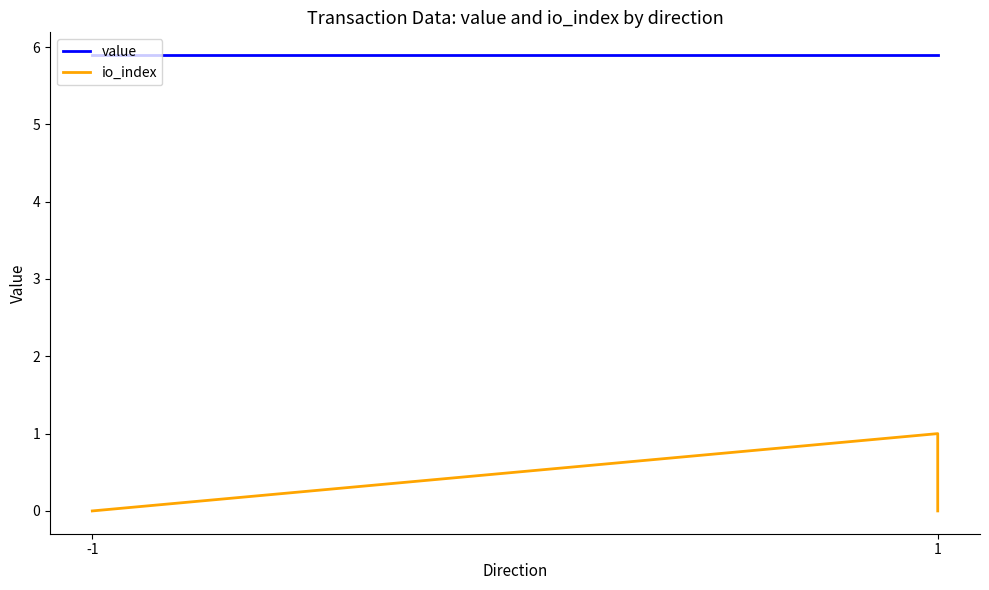

Which category has the lowest value in the value series?

-1